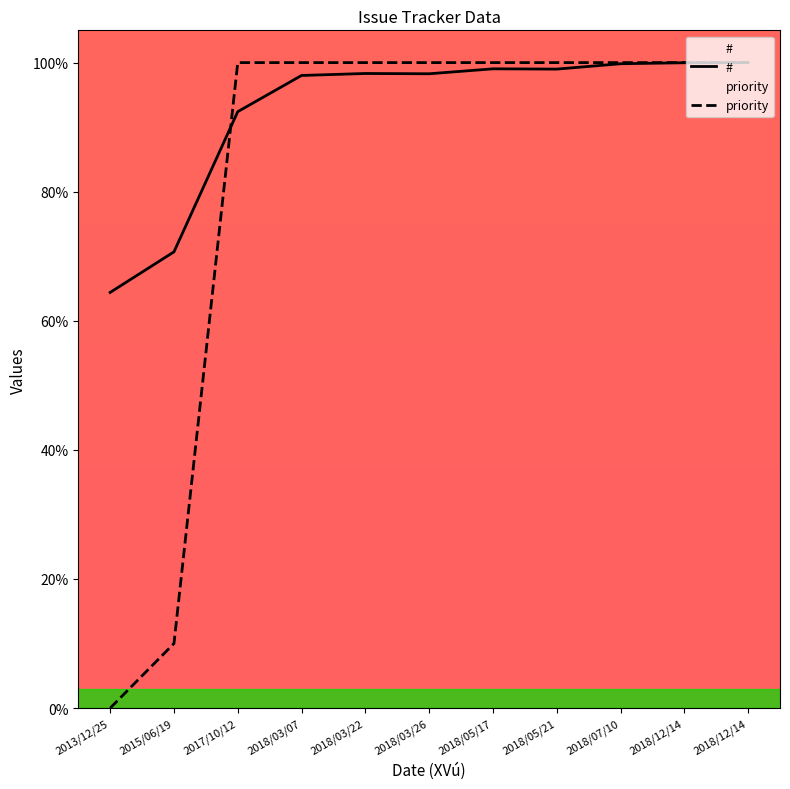

How many values in the priority series are below 100?

2